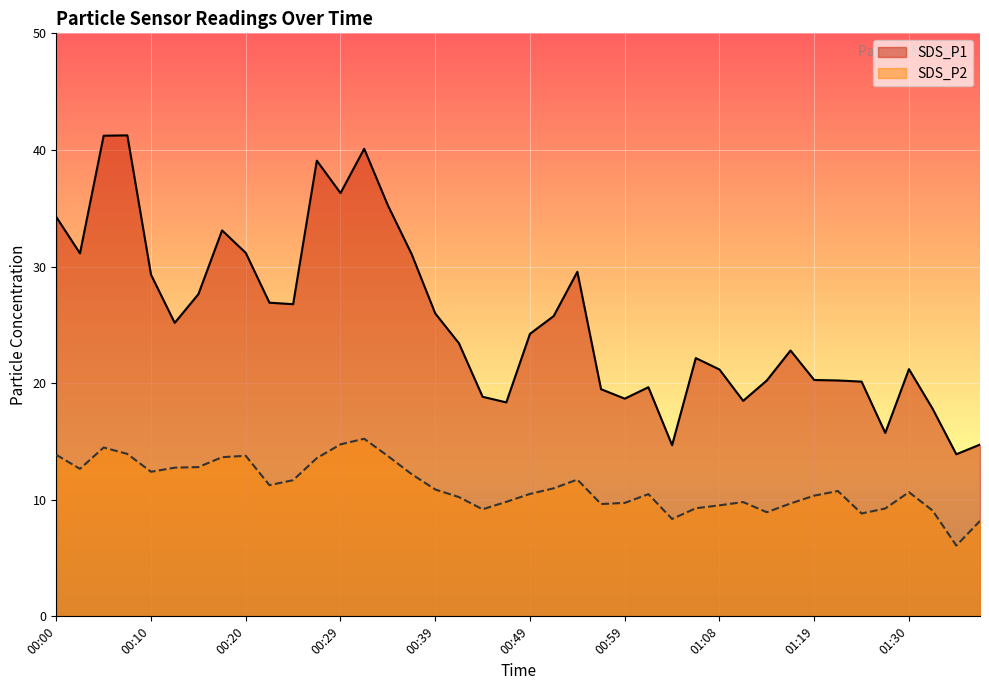

What are all the series names shown in the legend?

SDS_P1, SDS_P2